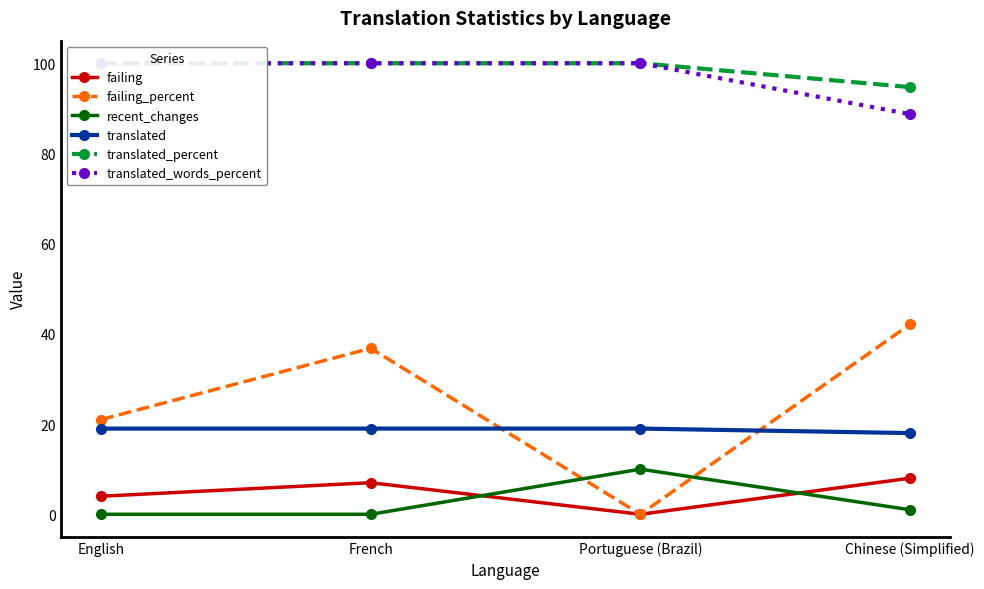

How many data points in recent_changes are above 1?

1